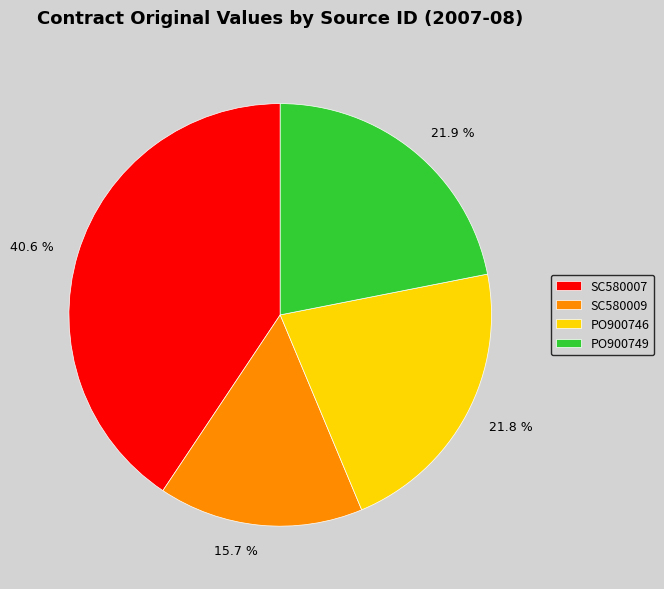

What is the total percentage of 21.8 % and 21.9 %?

43.7%